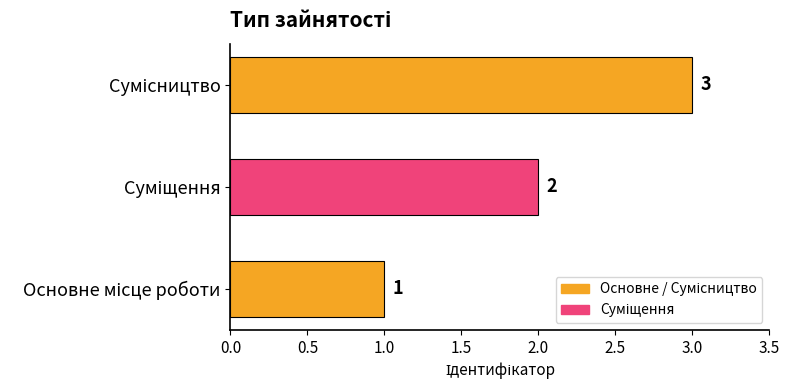

What is the sum of all values?

6